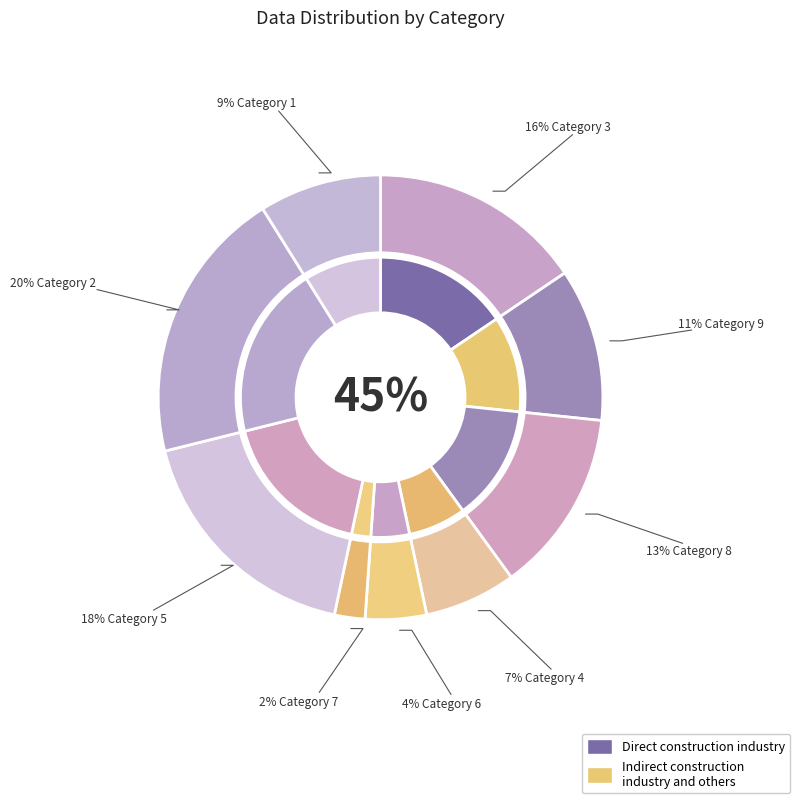

How many slices are in this pie chart?

9